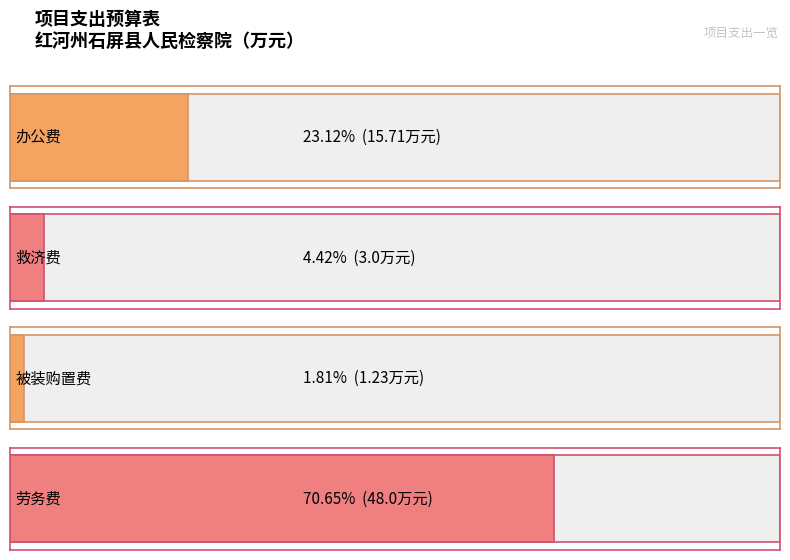

What is the difference between the values at 办公费 and 劳务费?

32.3